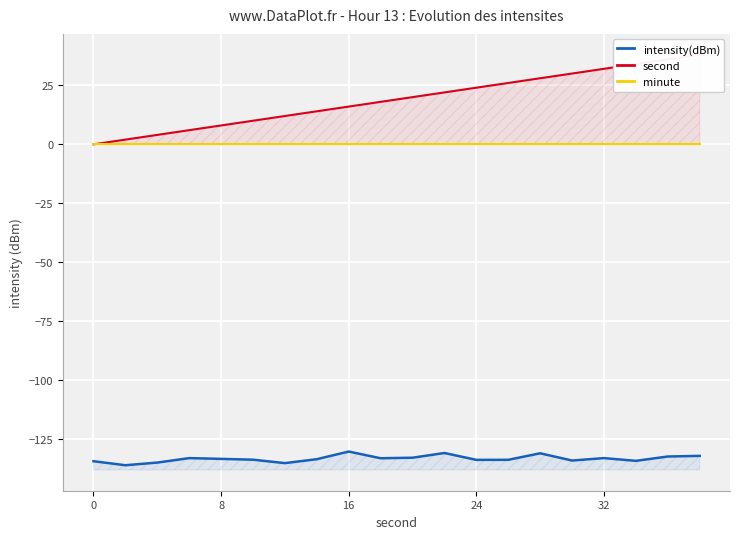

Reading left to right, extract all data points from this chart.

intensity(dBm): -134.3	-136.0	-134.8	-132.9	-133.3	-133.6	-135.1	-133.4	-130.2	-133.0	-132.8	-130.8	-133.7	-133.7	-130.9	-134.0	-132.9	-134.1	-132.3	-132.0
second: 0.0	2.0	4.0	6.0	8.0	10.0	12.0	14.0	16.0	18.0	20.0	22.0	24.0	26.0	28.0	30.0	32.0	34.0	36.0	38.0
minute: 0.0	0.0	0.0	0.0	0.0	0.0	0.0	0.0	0.0	0.0	0.0	0.0	0.0	0.0	0.0	0.0	0.0	0.0	0.0	0.0